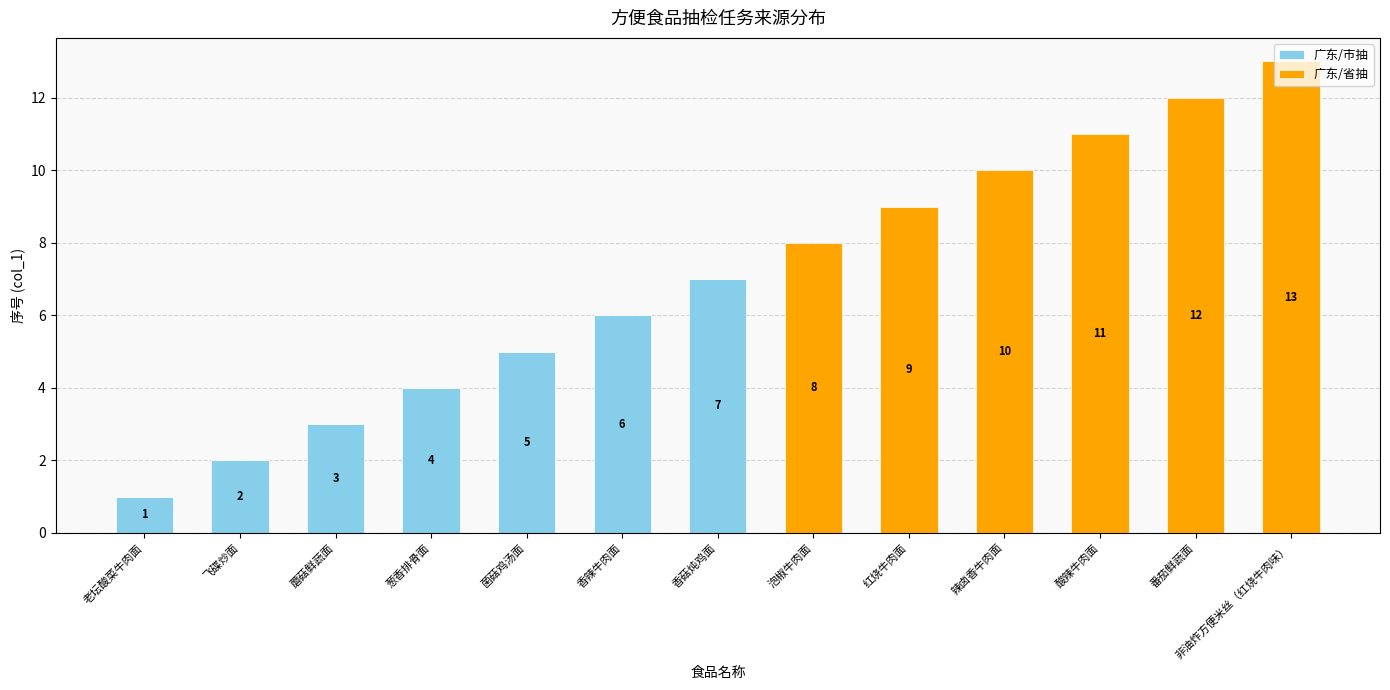

Is it true that 广东/市抽 equals 0 at 泡椒牛肉面?

True